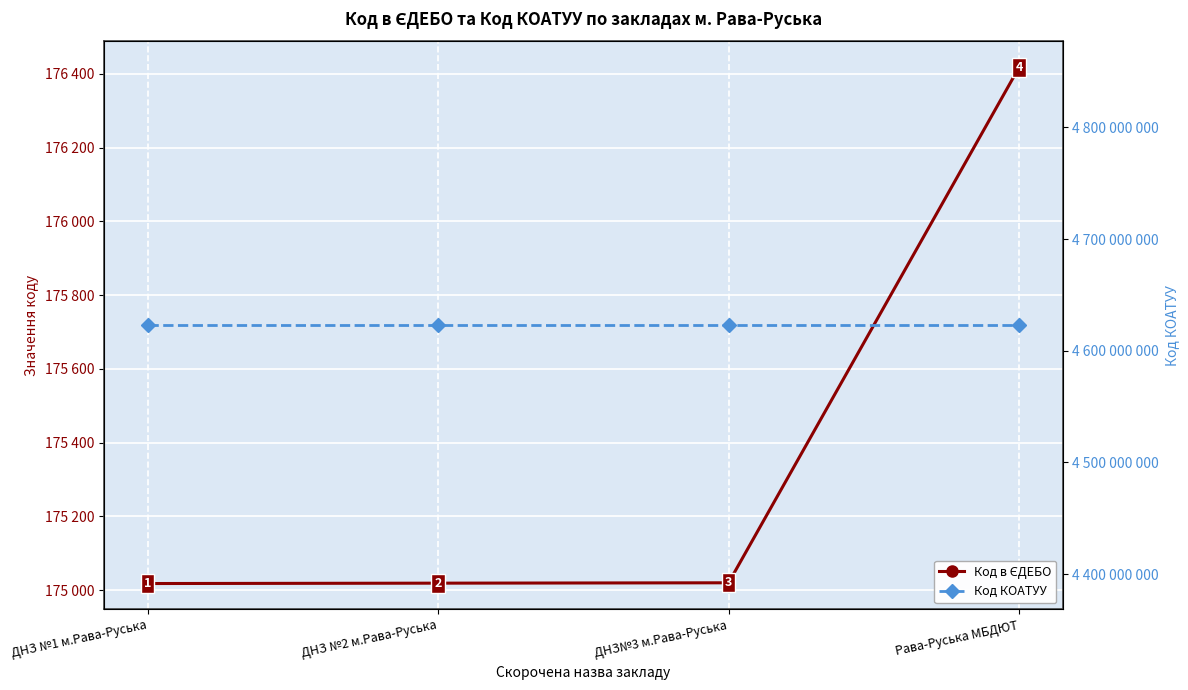

Reading right to left, list all the values displayed in this chart.

Код в ЄДЕБО: 176418	175020	175019	175018
Код КОАТУУ: 4622710400	4622710400	4622710400	4622710400